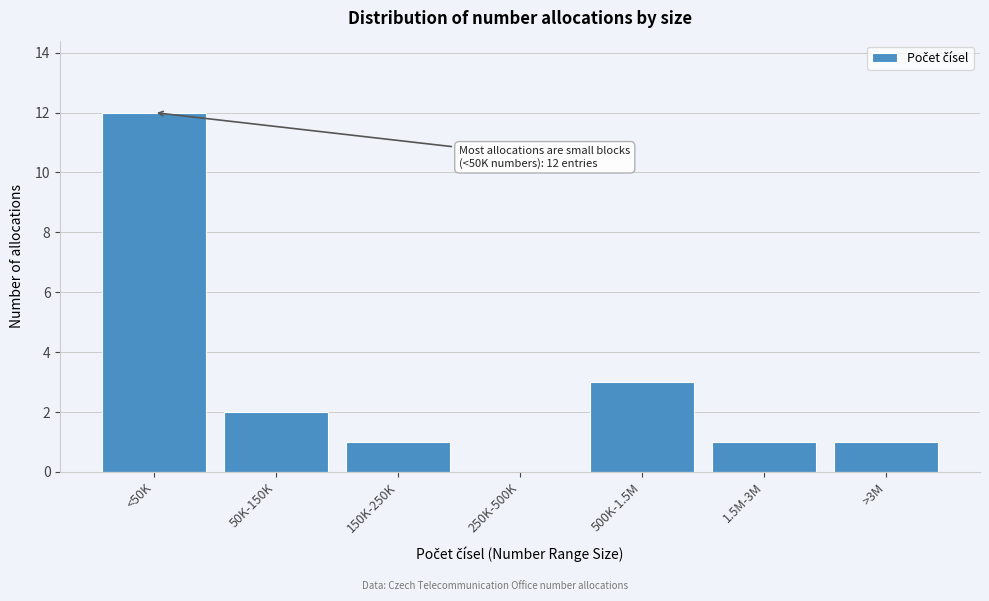

Reading left to right, extract all data points from this chart.

<50K=12	50K-150K=2	150K-250K=1	250K-500K=0	500K-1.5M=3	1.5M-3M=1	>3M=1